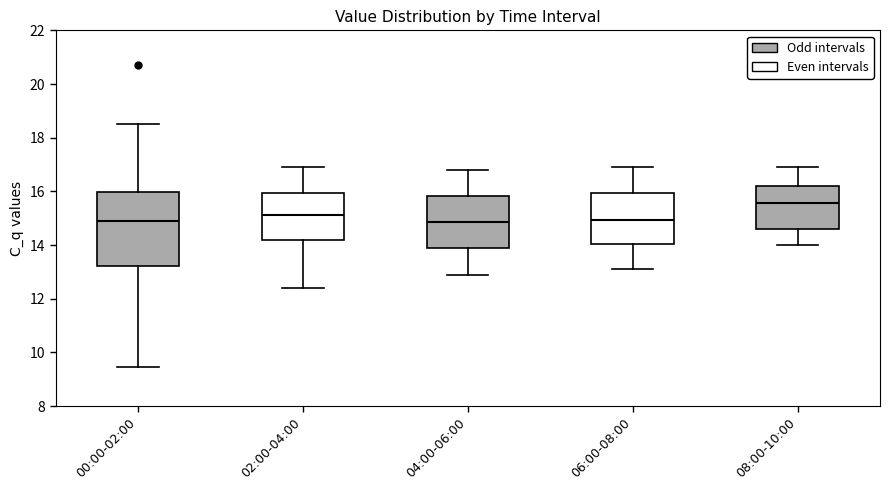

Comparing the boxes themselves (not the whiskers), which one is the tallest?

00:00-02:00